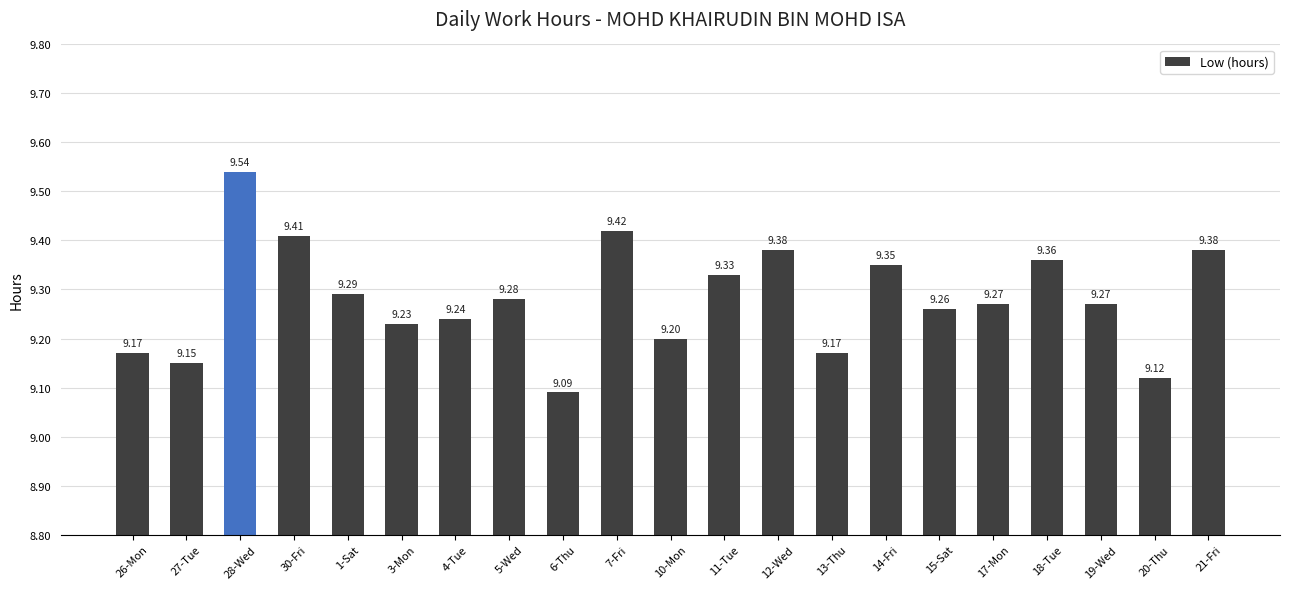

Approximately how many times larger is the value at 3-Mon compared to 26-Mon?

1.0